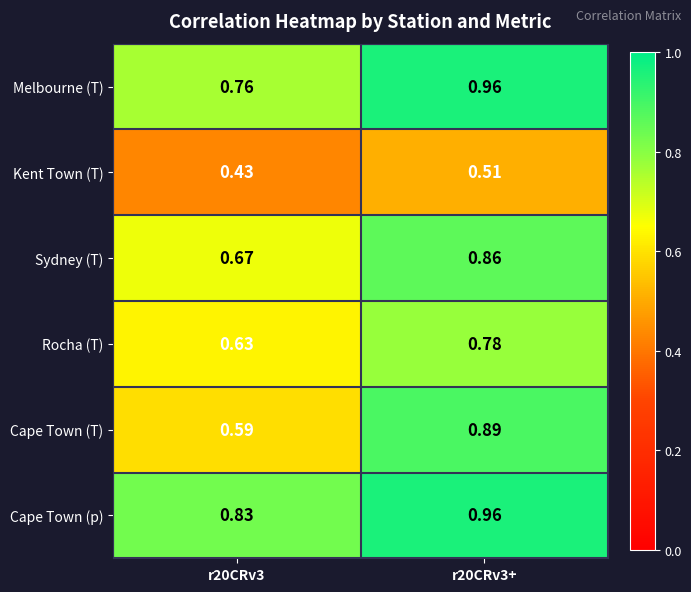

Which series has the largest range (max minus min)?

Cape Town (T)